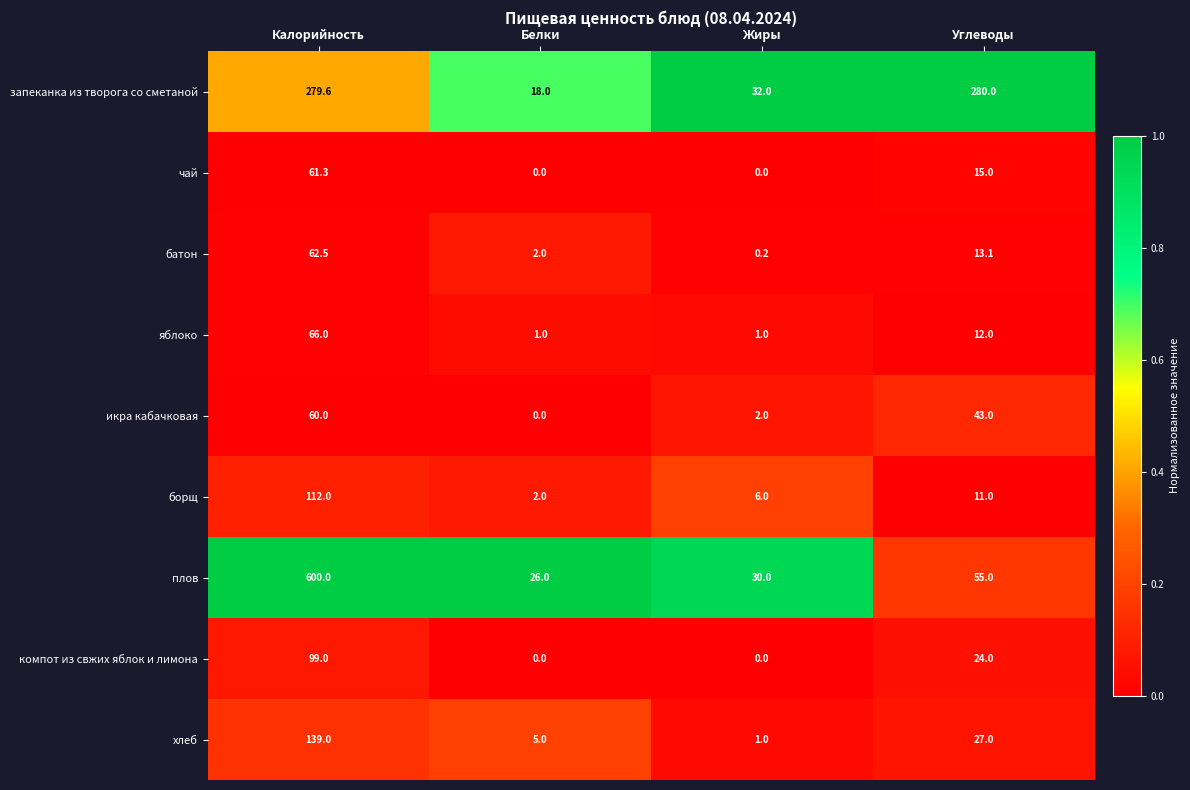

Which series has the widest spread of values?

плов